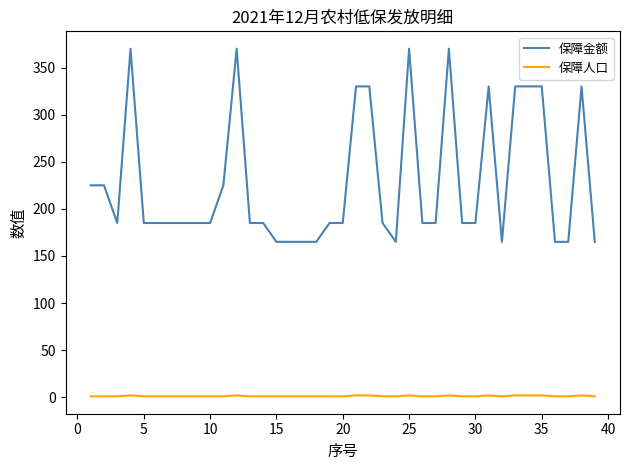

What is the greatest value displayed?

370